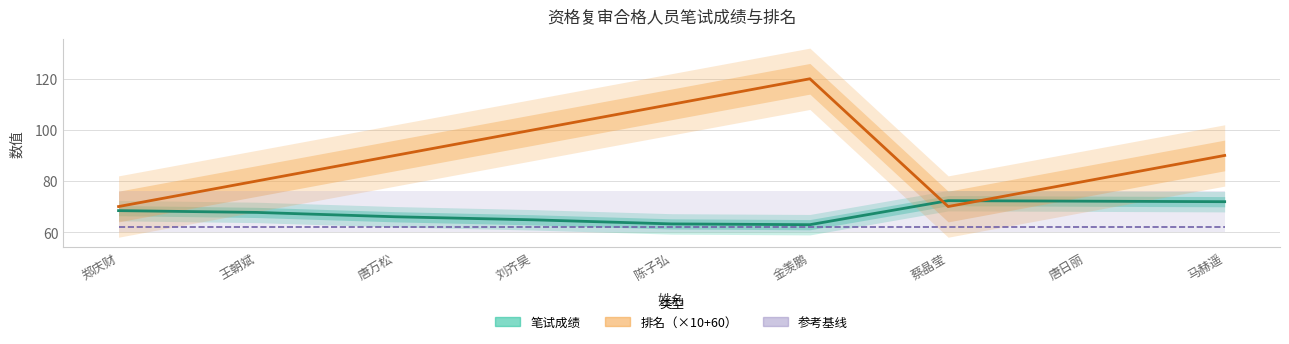

Which category has the highest value in the 参考基线 series?

郑庆财